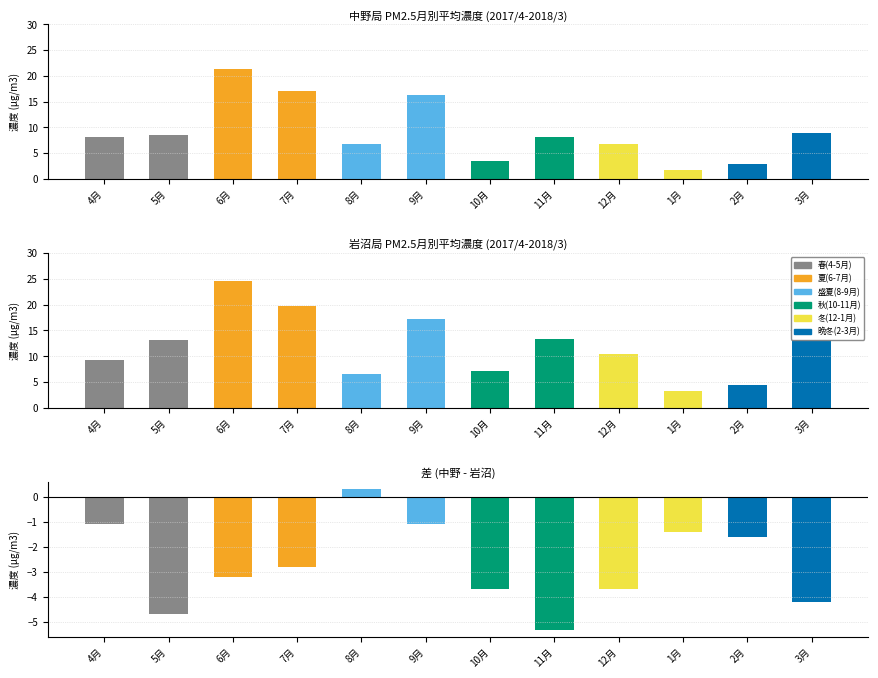

The 岩沼(夏) series shows 9.0 at 1月. True or false?

False